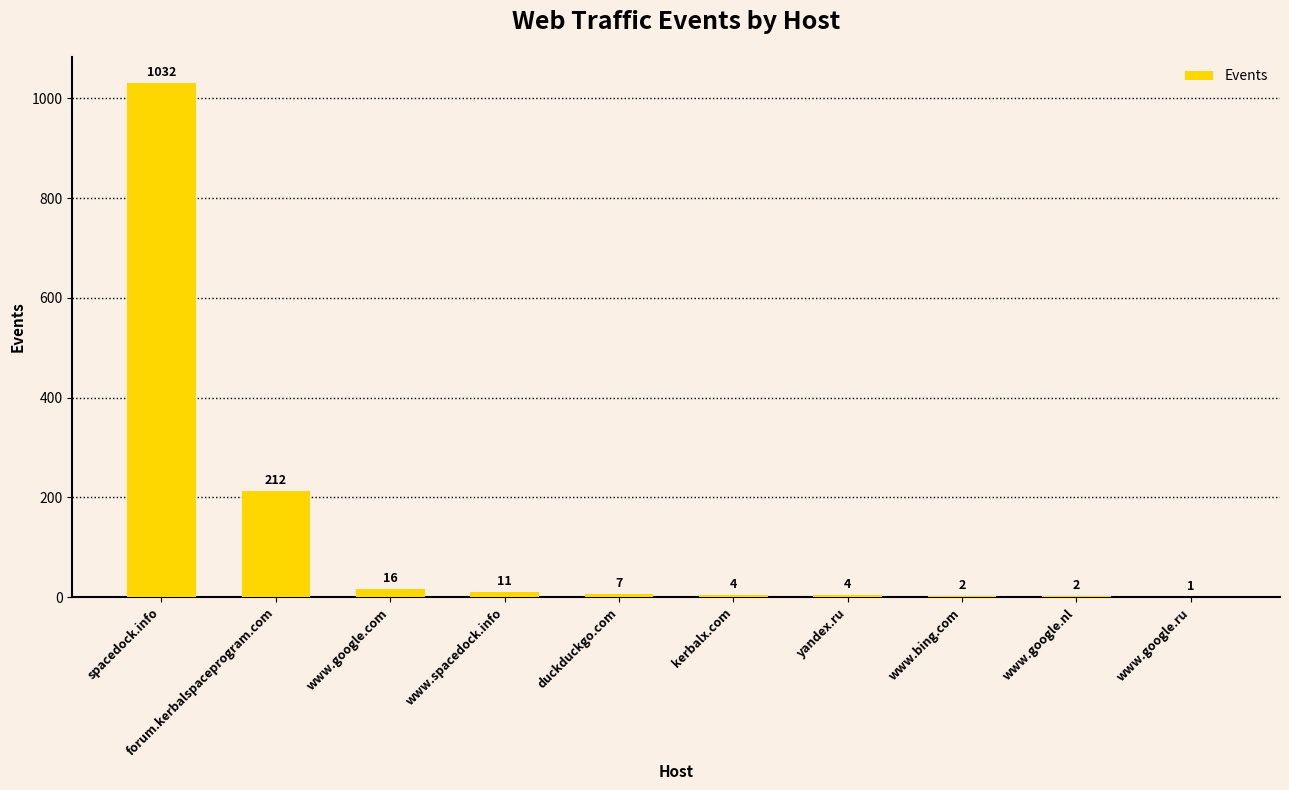

At which label does the data first exceed 7?

spacedock.info